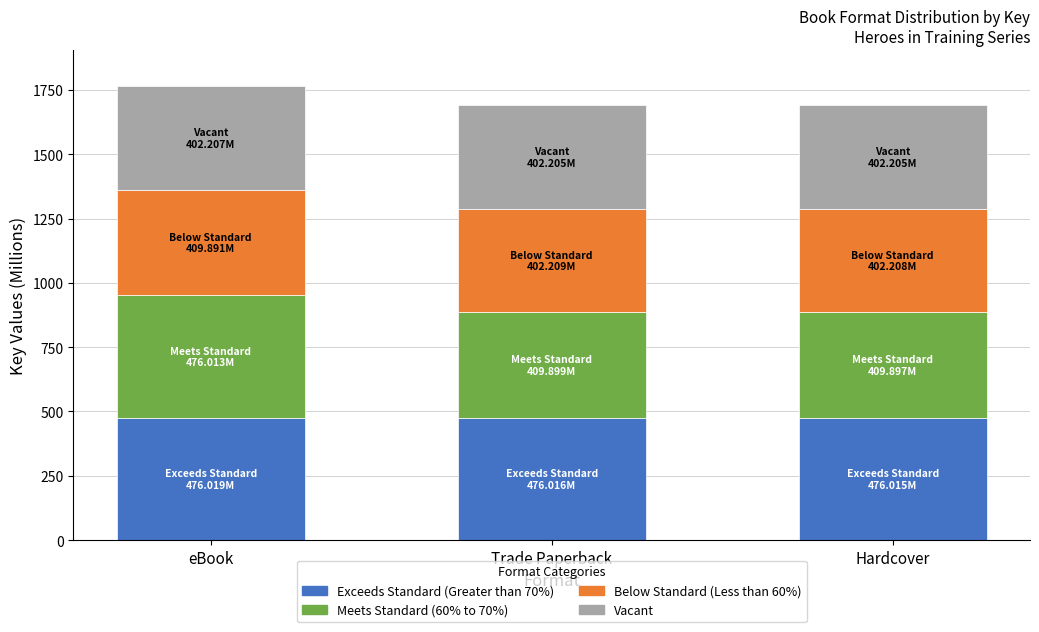

True or false: Exceeds Standard (Greater than 70%) has a value of 476.0 at Hardcover.

True